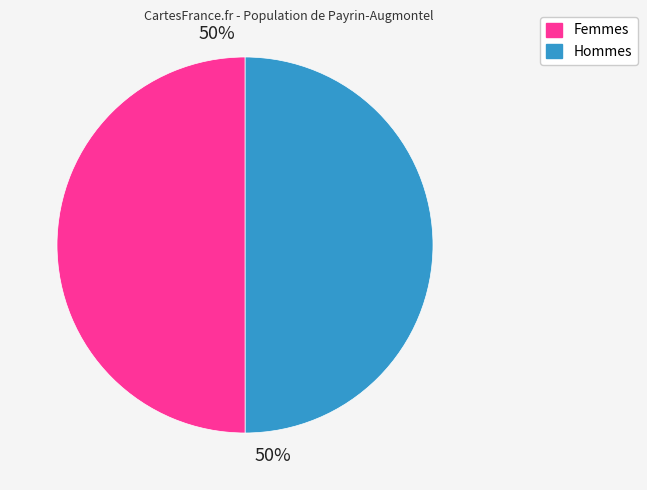

To the nearest percent, what is the average slice percentage?

50%